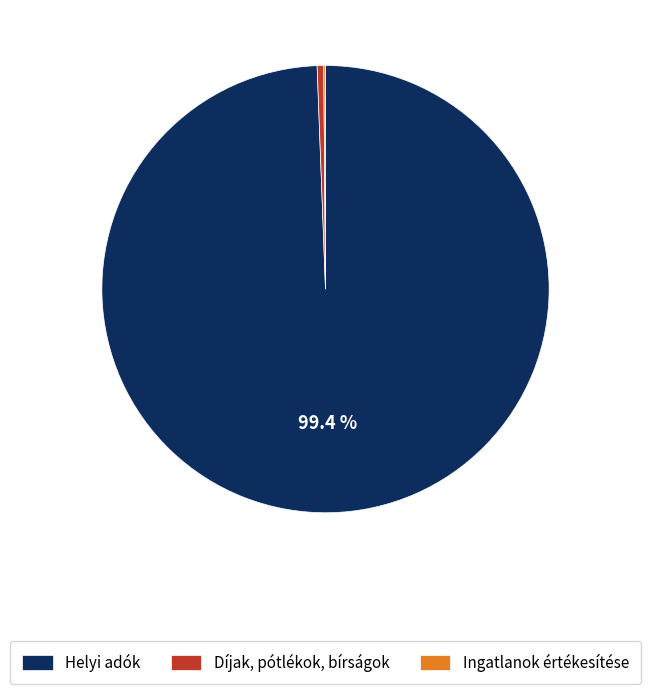

To the nearest percent, what is the difference between the largest and smallest slice percentages?

99%